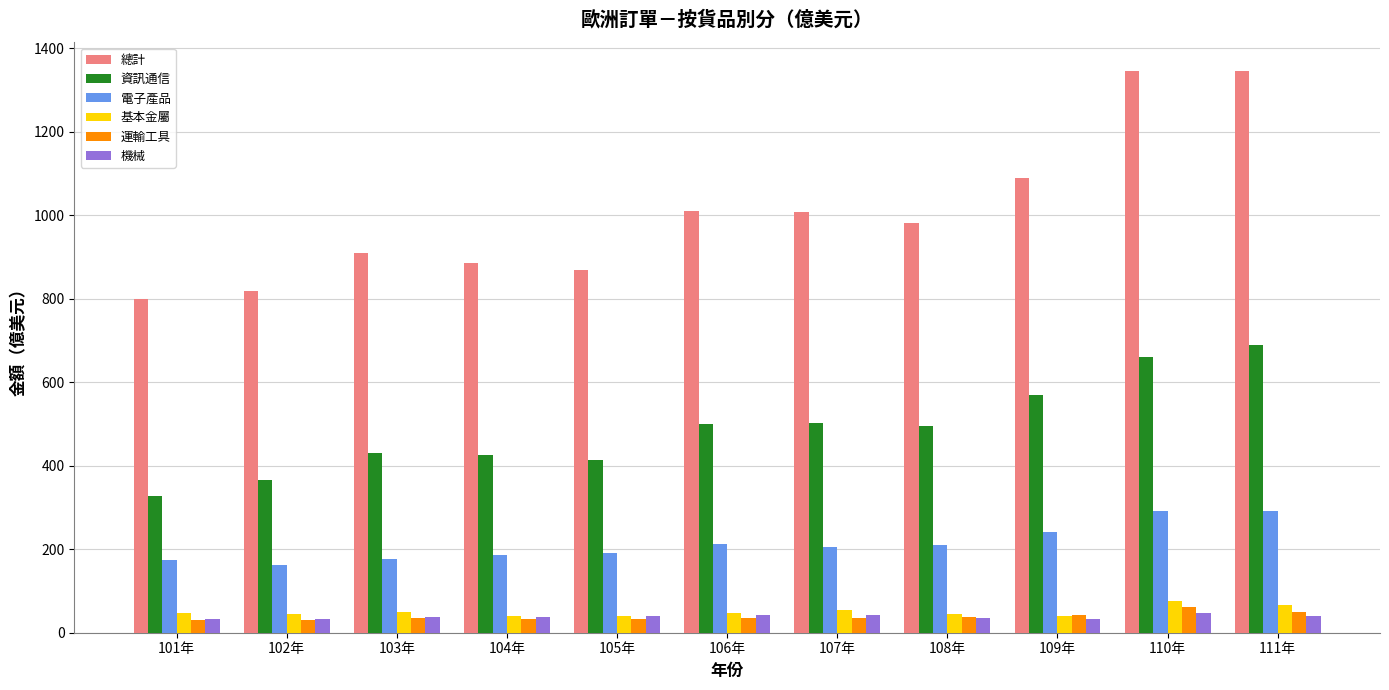

Which series has the largest total across all categories?

總計